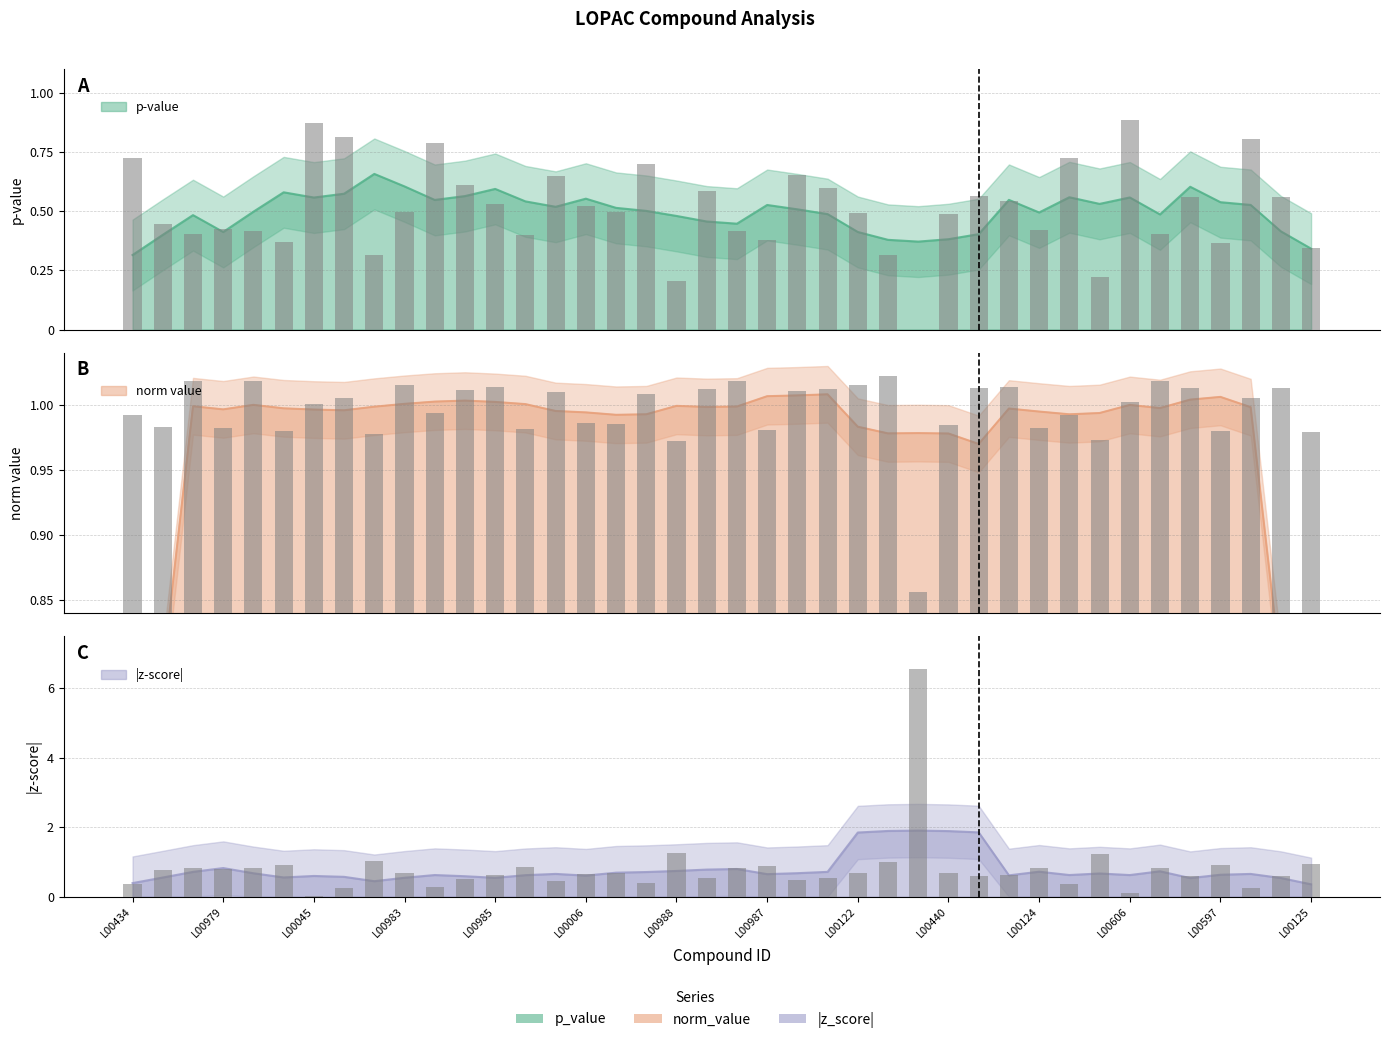

What position from the left is L00125?

40